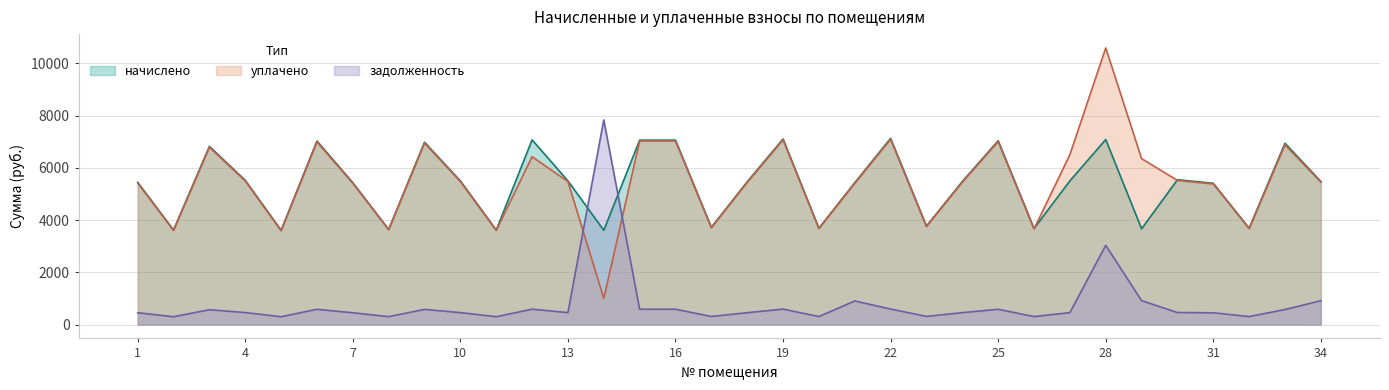

What is the spread (max minus min) of values at 11?

3319.6